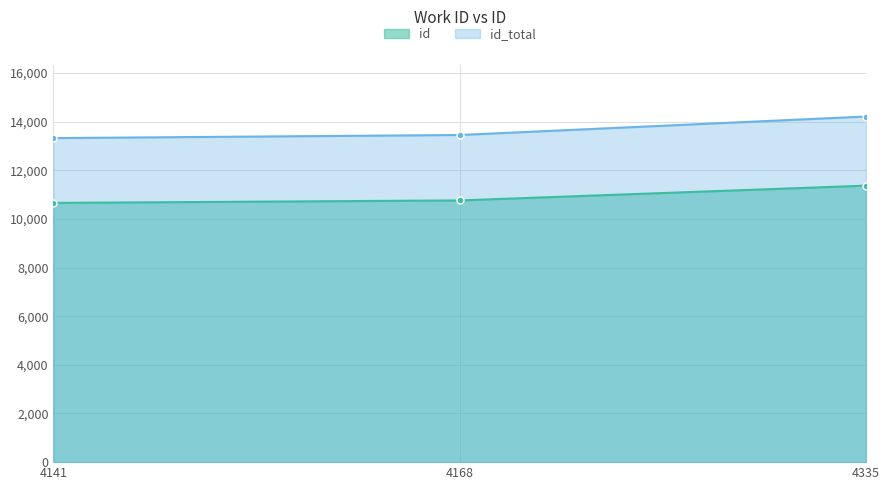

Approximately how many times larger is the value at 4335 compared to 4141?

1.1